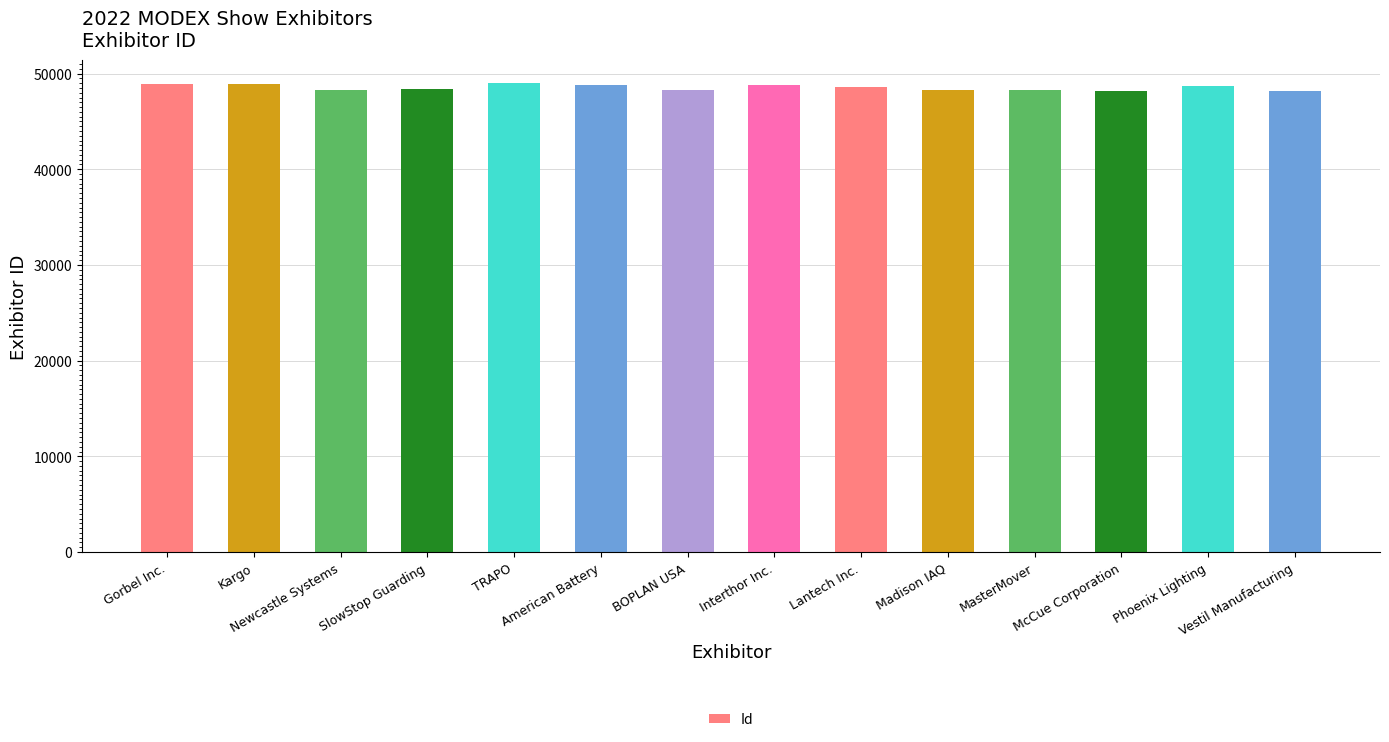

What is the value of the 7th bar from the left?

48282